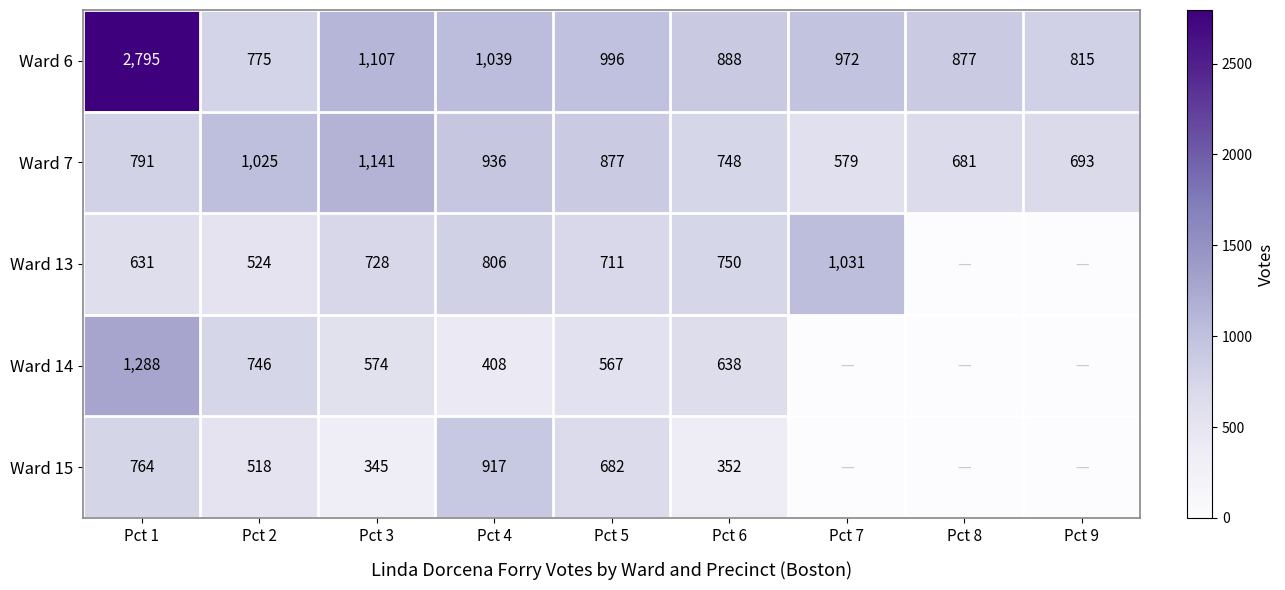

Is the value of Ward 7 at Pct 3 greater than the value of Ward 15 at Pct 4?

Yes